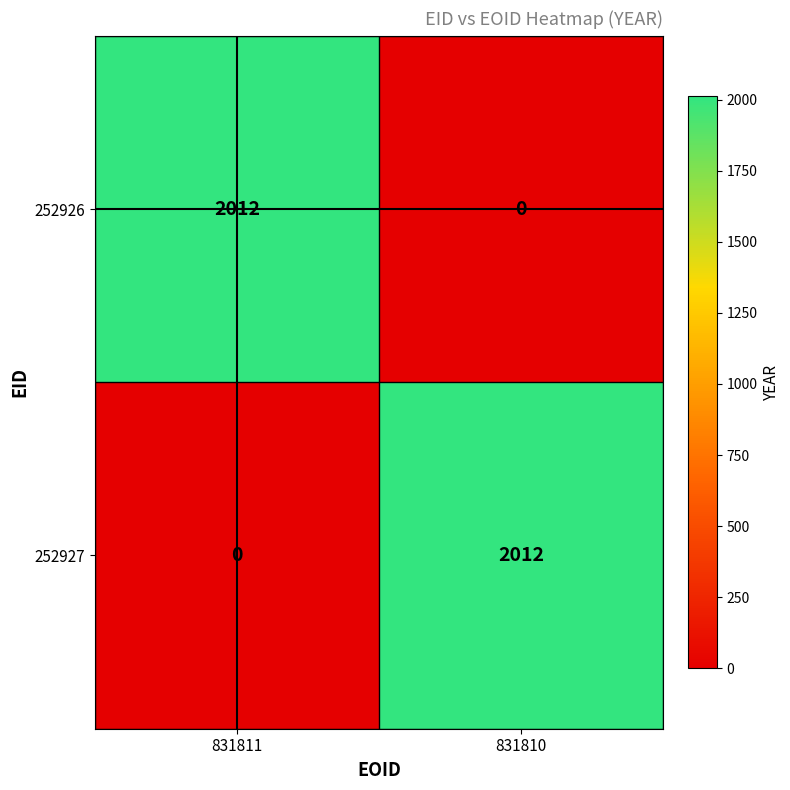

At 831811, list the series in order from smallest to largest.

252927, 252926